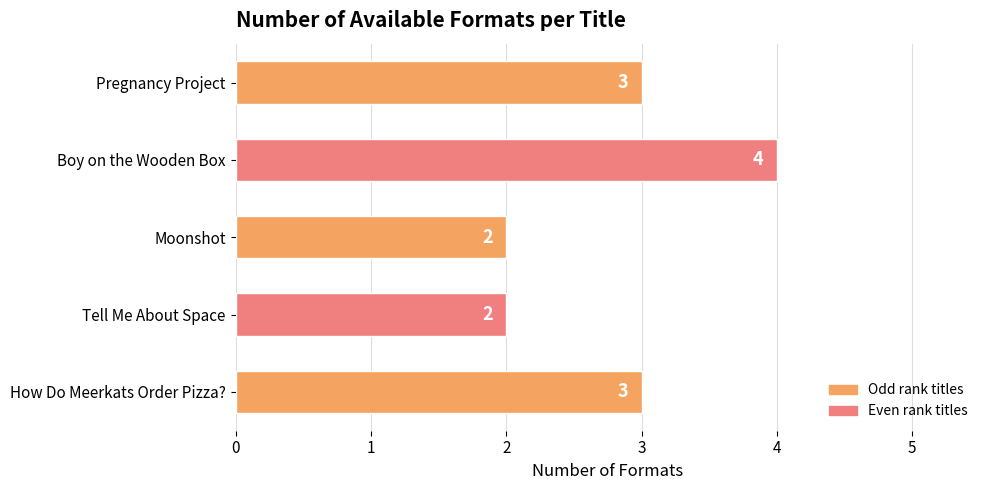

What is the difference between the maximum and minimum values?

2